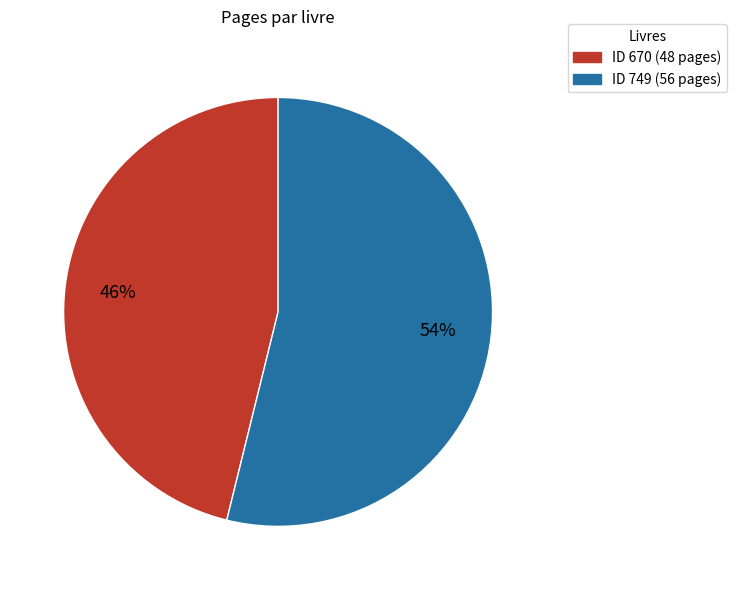

To the nearest percent, what is the average slice percentage?

50%